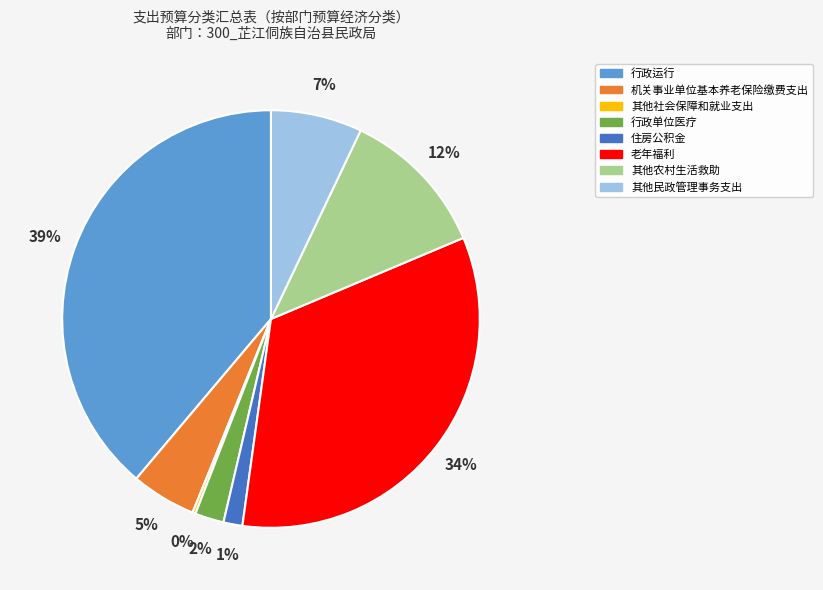

Is it true that 行政运行 is 25% of the pie?

False